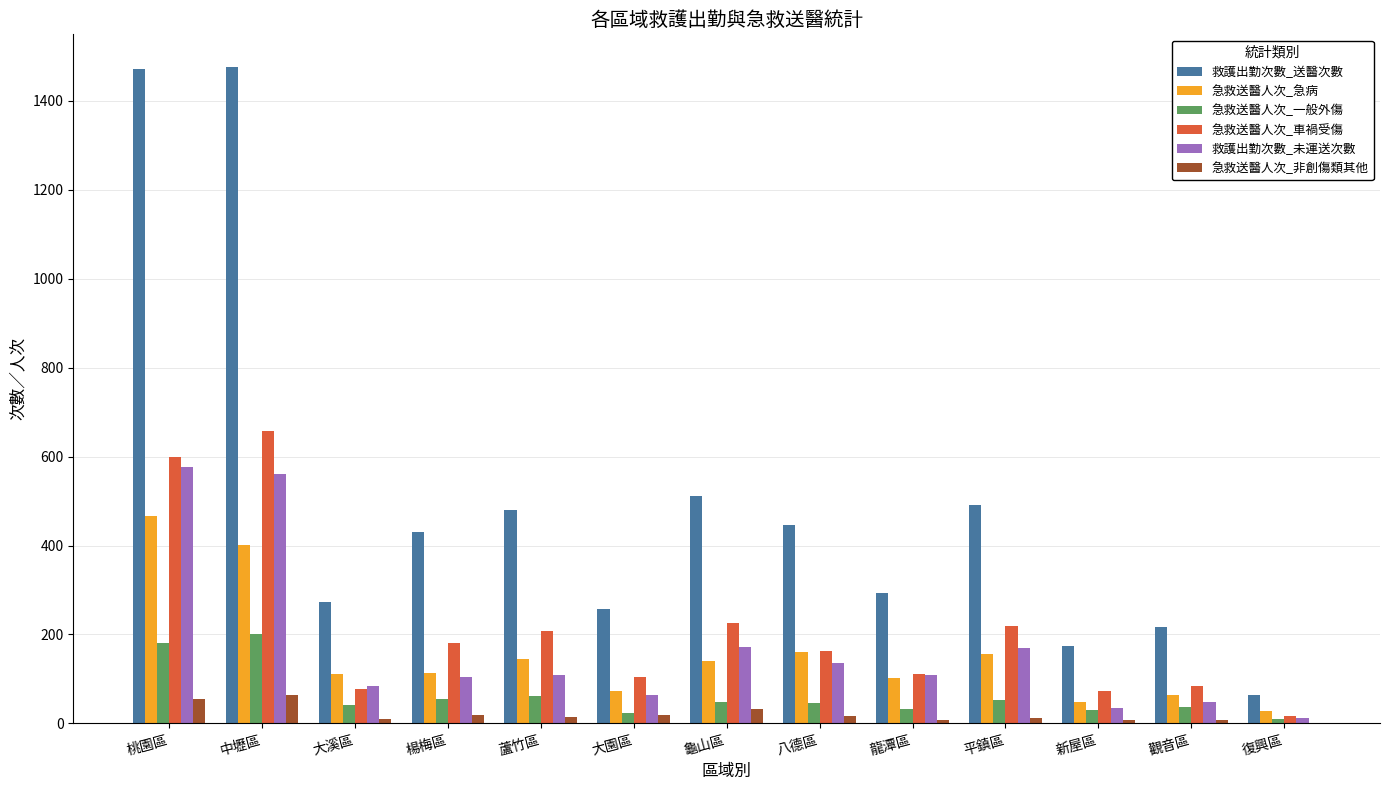

How many series are shown in this chart?

6